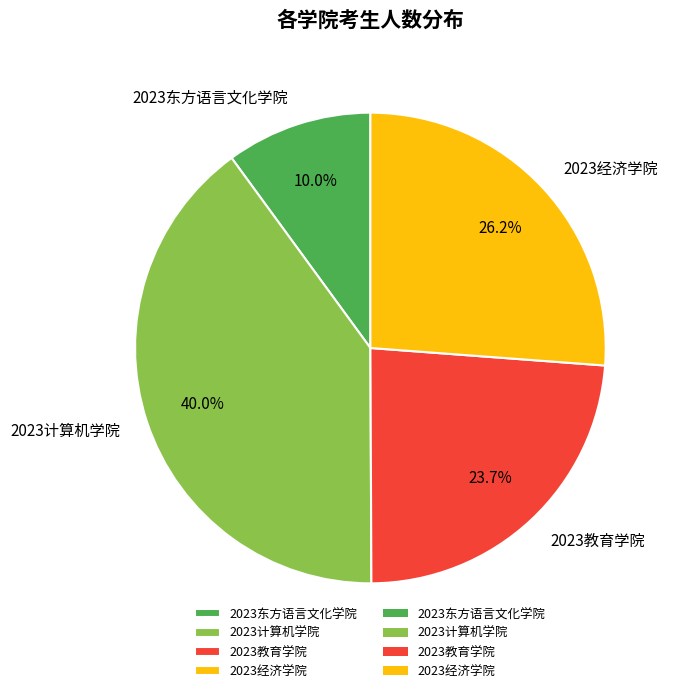

To the nearest percent, what is the average slice percentage?

25%